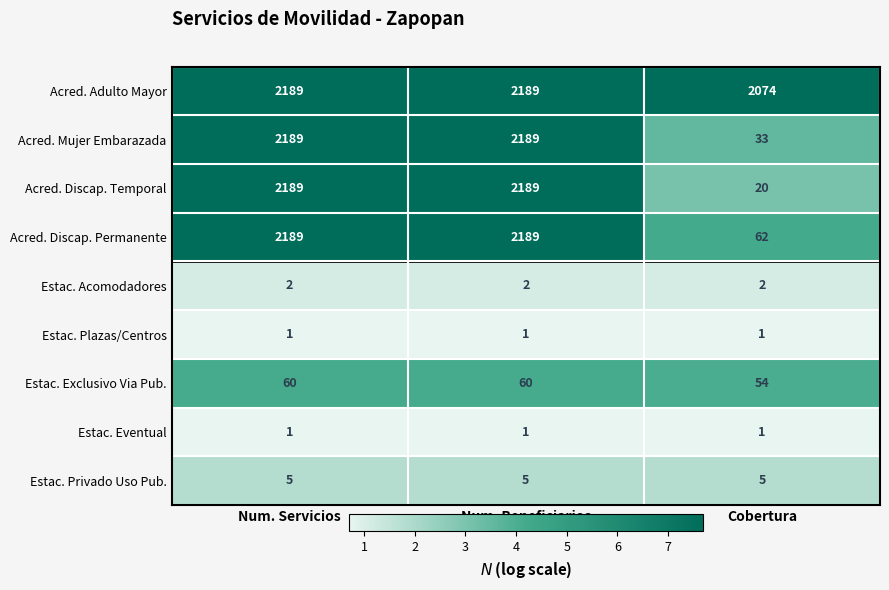

What is the average value of the Acred. Adulto Mayor series?

2151